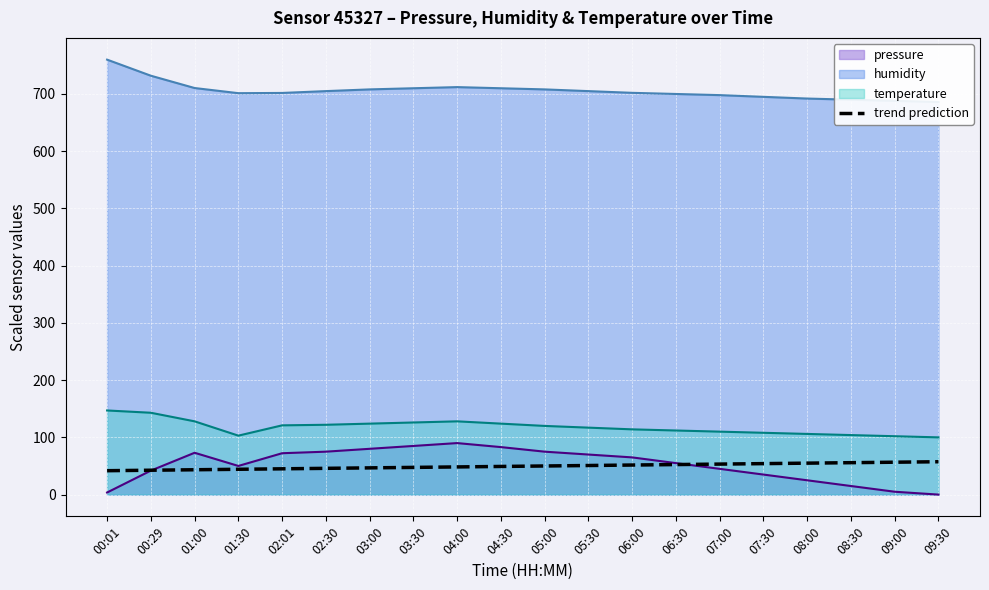

True or false: the data has more than 1 interior local peaks.

False